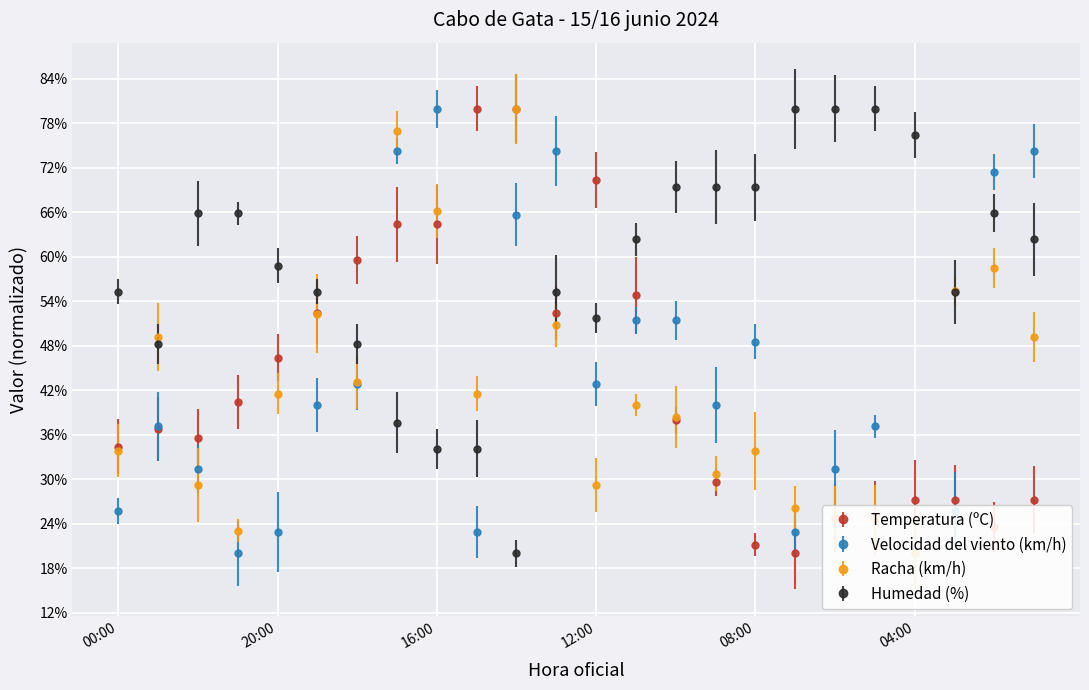

Reading right to left, list all the values displayed in this chart.

Temperatura (ºC): 27.2	23.6	27.2	27.2	24.8	24.8	20.0	21.2	29.6	38.0	54.8	70.4	52.4	80.0	80.0	64.4	64.4	59.6	52.4	46.4	40.4	35.6	36.8	34.4
Velocidad del viento (km/h): 74.3	71.4	25.7	20.0	37.1	31.4	22.9	48.6	40.0	51.4	51.4	42.9	74.3	65.7	22.9	80.0	74.3	42.9	40.0	22.9	20.0	31.4	37.1	25.7
Racha (km/h): 49.2	58.5	55.4	20.0	24.6	24.6	26.2	33.8	30.8	38.5	40.0	29.2	50.8	80.0	41.5	66.2	76.9	43.1	52.3	41.5	23.1	29.2	49.2	33.8
Humedad (%): 62.4	65.9	55.3	76.5	80.0	80.0	80.0	69.4	69.4	69.4	62.4	51.8	55.3	20.0	34.1	34.1	37.6	48.2	55.3	58.8	65.9	65.9	48.2	55.3